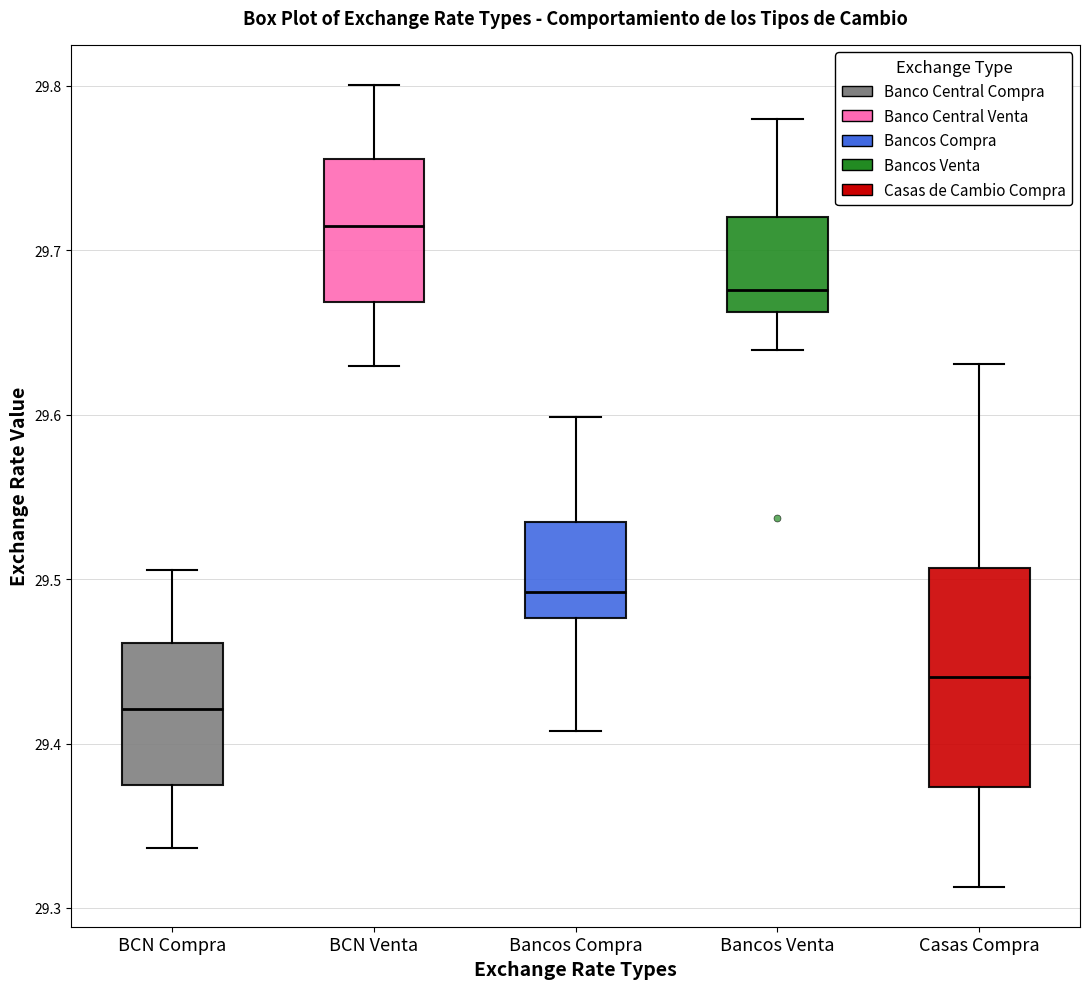

Reading left to right, transcribe this box plot: for each box, give where its median line is, the range the box spans, and where its two whiskers end, as read against the y-axis. The values are not printed on the chart, so give them approximately, as read against the axis.

BCN Compra: median 29.42, box 29.37 to 29.46, whiskers 29.34 to 29.51
BCN Venta: median 29.72, box 29.67 to 29.76, whiskers 29.63 to 29.80
Bancos Compra: median 29.49, box 29.48 to 29.53, whiskers 29.41 to 29.60
Bancos Venta: median 29.68, box 29.66 to 29.72, whiskers 29.64 to 29.78
Casas Compra: median 29.44, box 29.37 to 29.51, whiskers 29.31 to 29.63